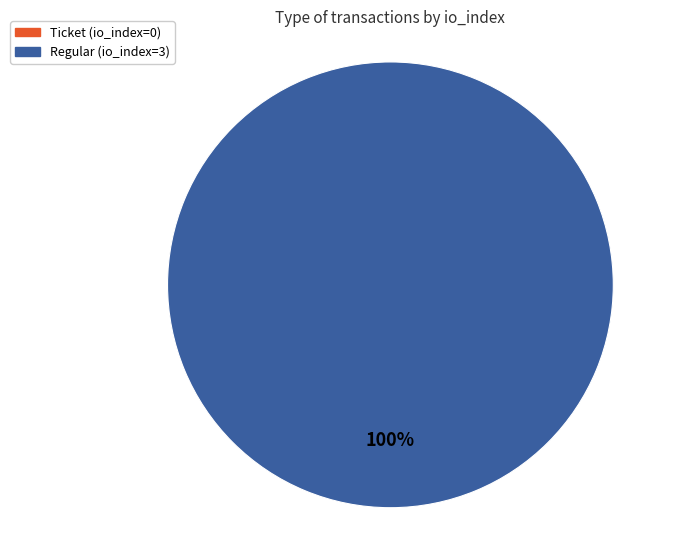

Which slice is the largest?

Regular (io_index=3)